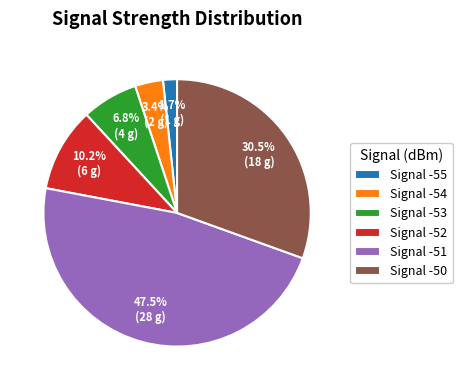

What is the total percentage of Signal -51 and Signal -55?

49.2%